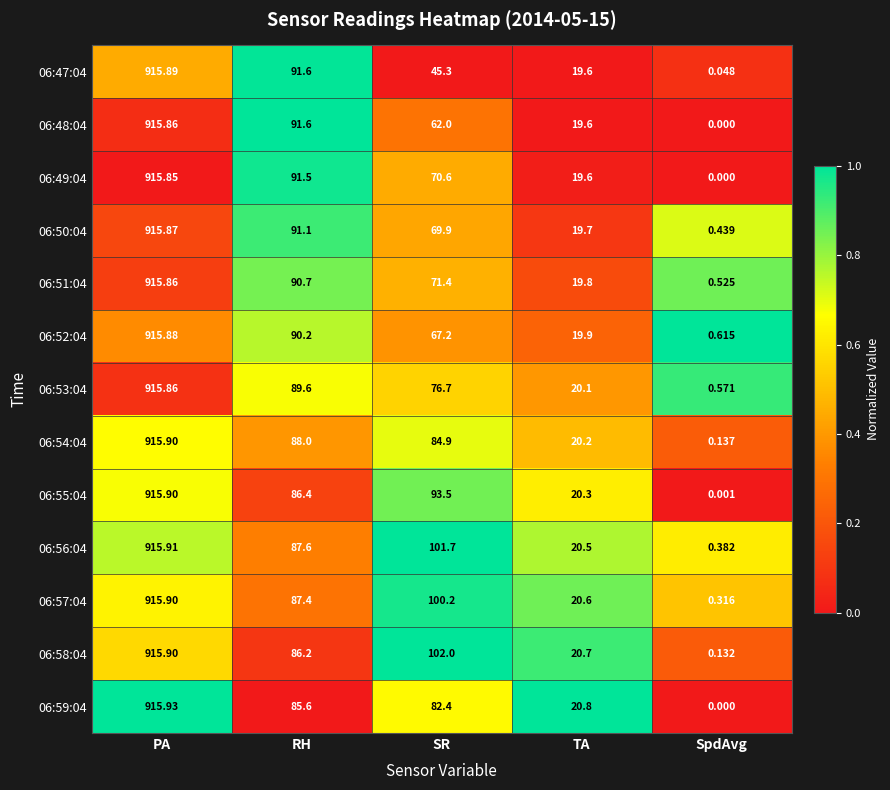

At which category does the chart reach its minimum across all series?

SpdAvg